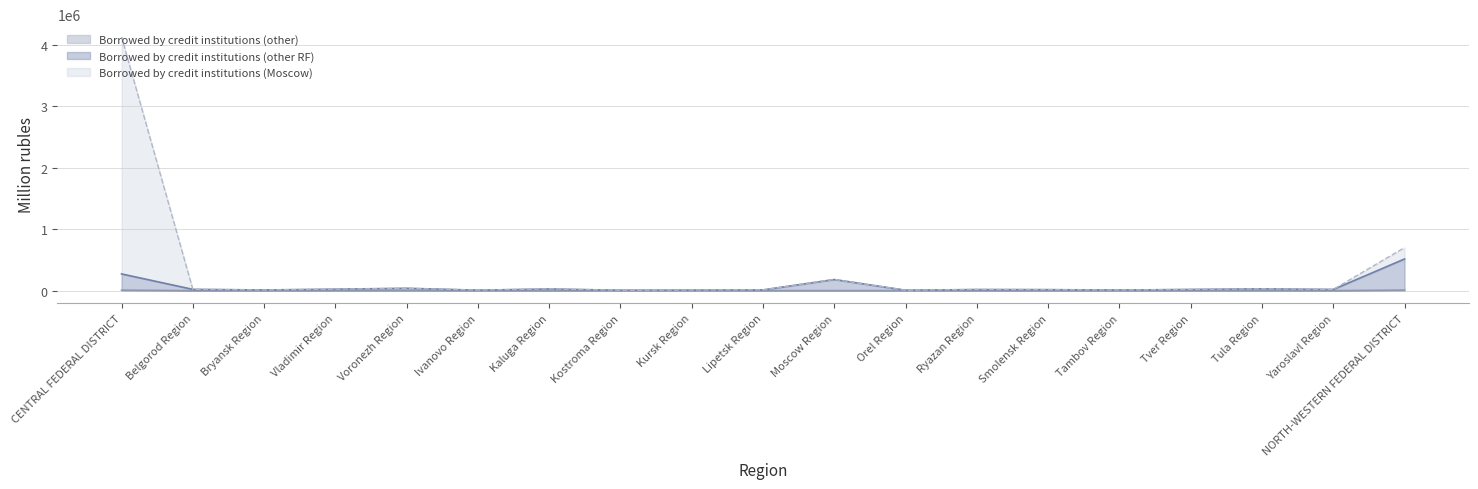

At which label does Borrowed by credit institutions (other) first exceed 74?

CENTRAL FEDERAL DISTRICT